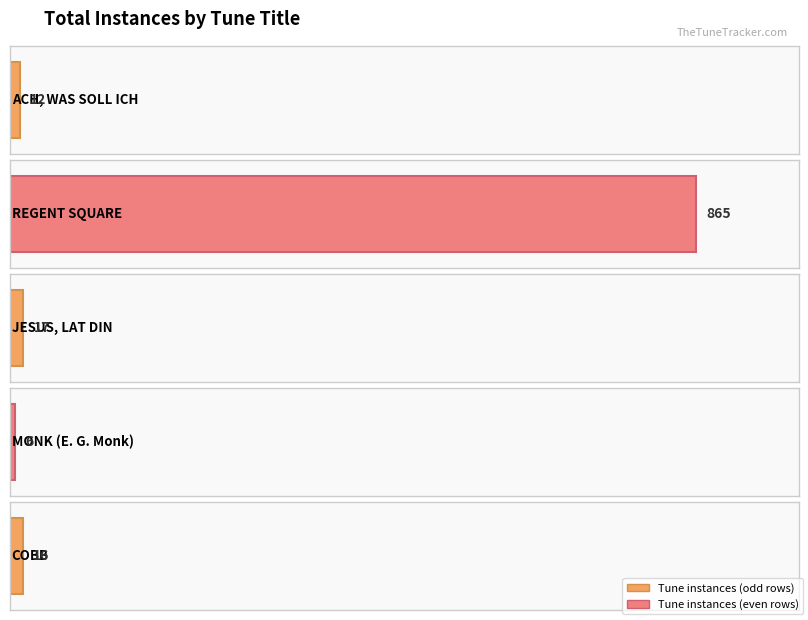

List the labels in order of value, smallest first.

MONK (E. G. Monk), ACH, WAS SOLL ICH, COBB, JESUS, LAT DIN, REGENT SQUARE